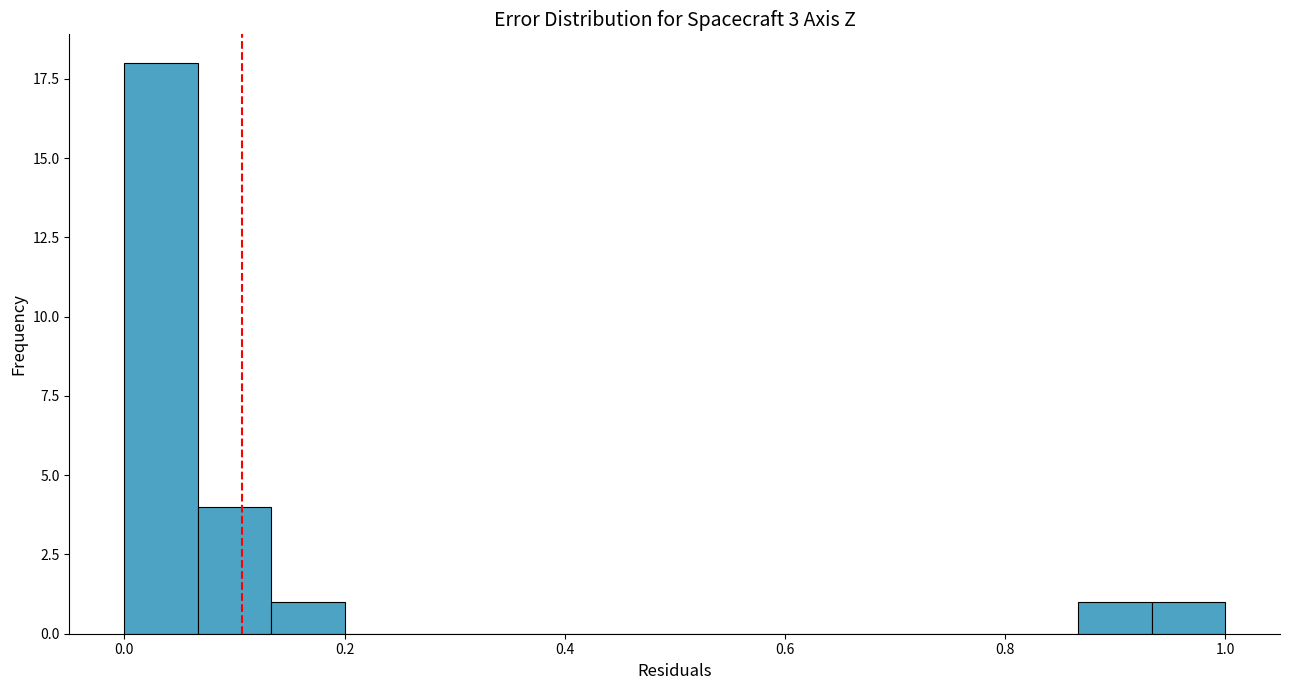

Read against the x-axis, roughly where is the centre of the tallest bar?

0.04